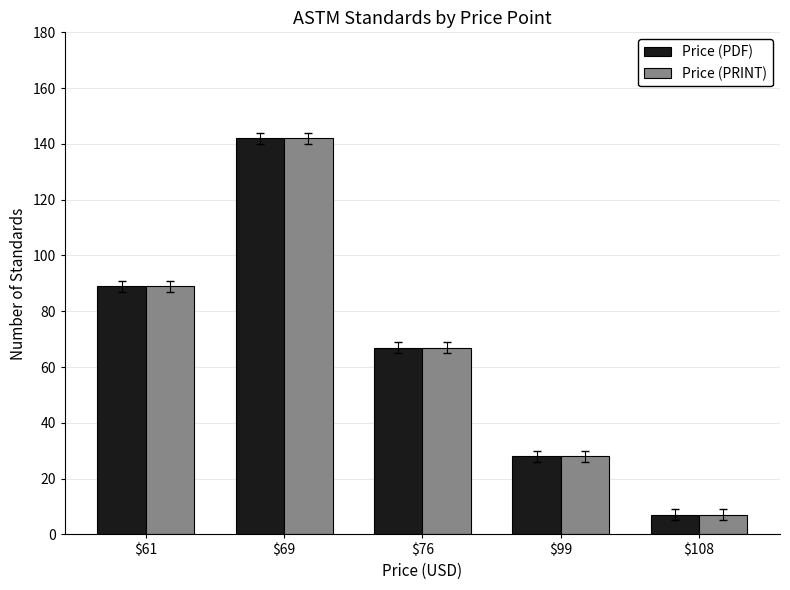

At which category is the sum across all series the highest?

$69